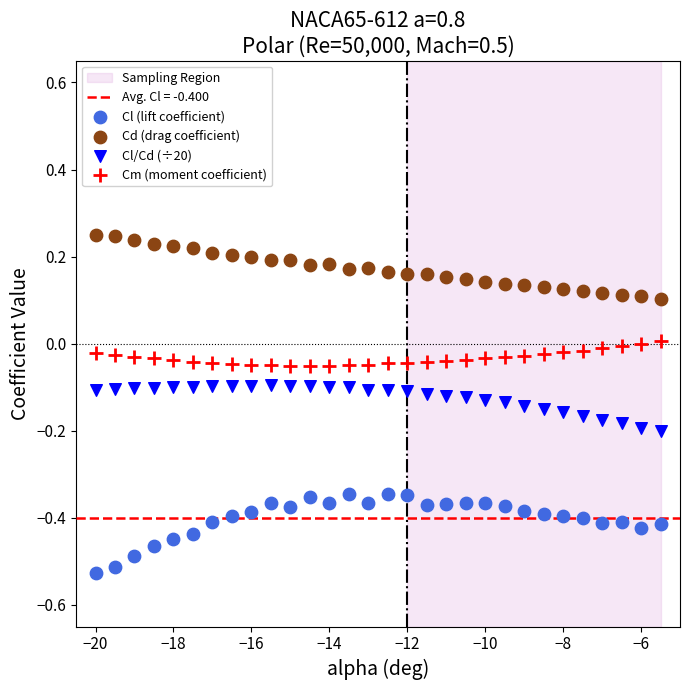

Across all data points, what is the range of X values (max minus min)?

14.5